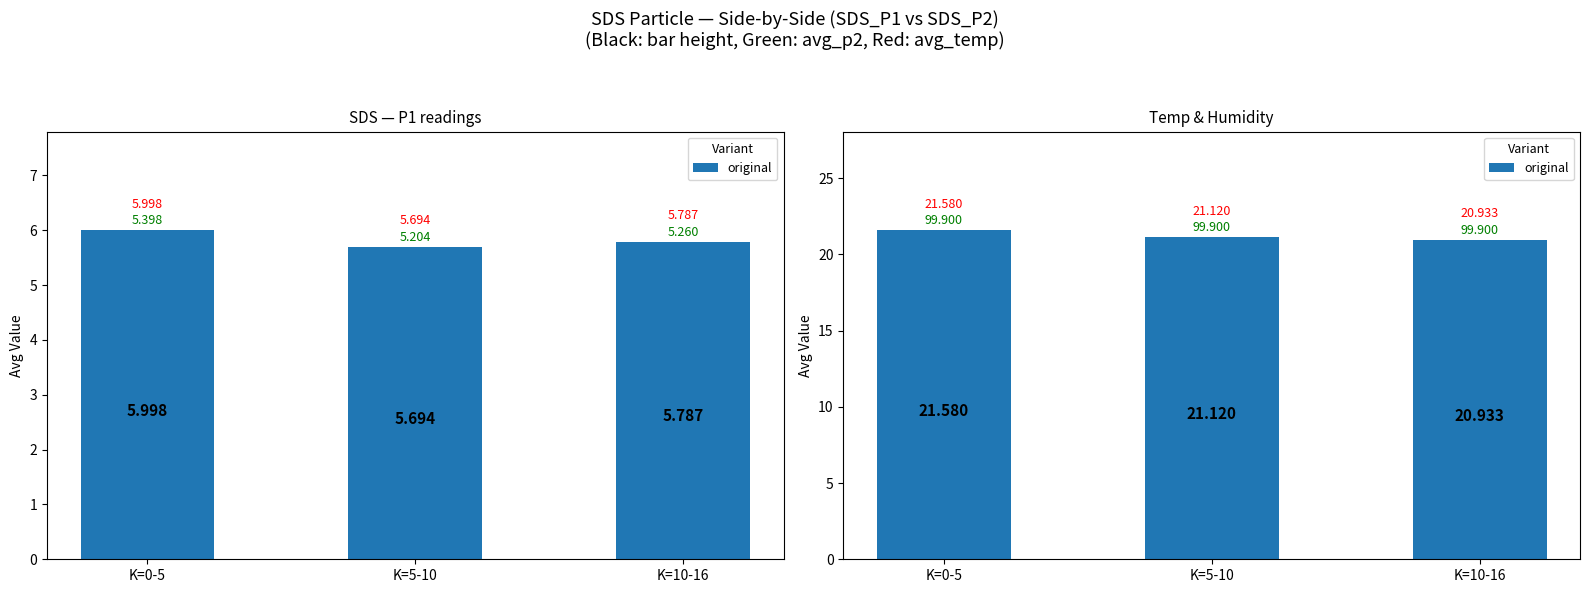

What is the change in value from K=0-5 to K=5-10?

-0.5